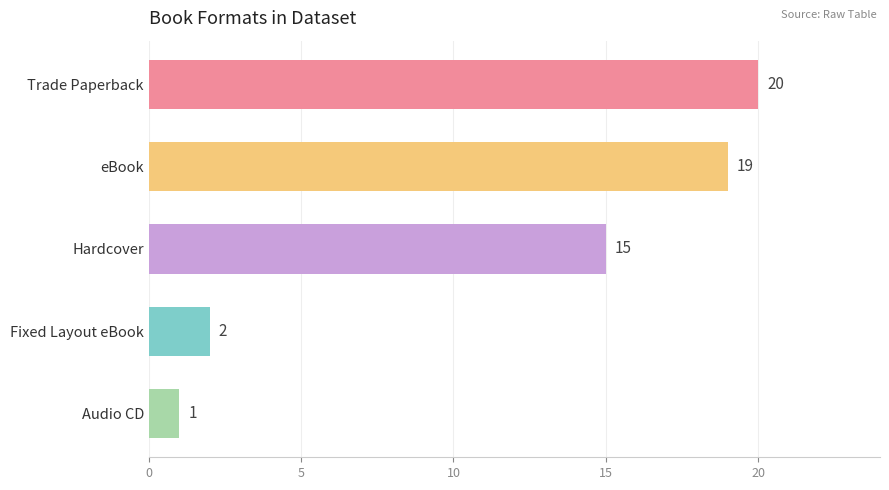

How many distinct data groups are displayed?

1